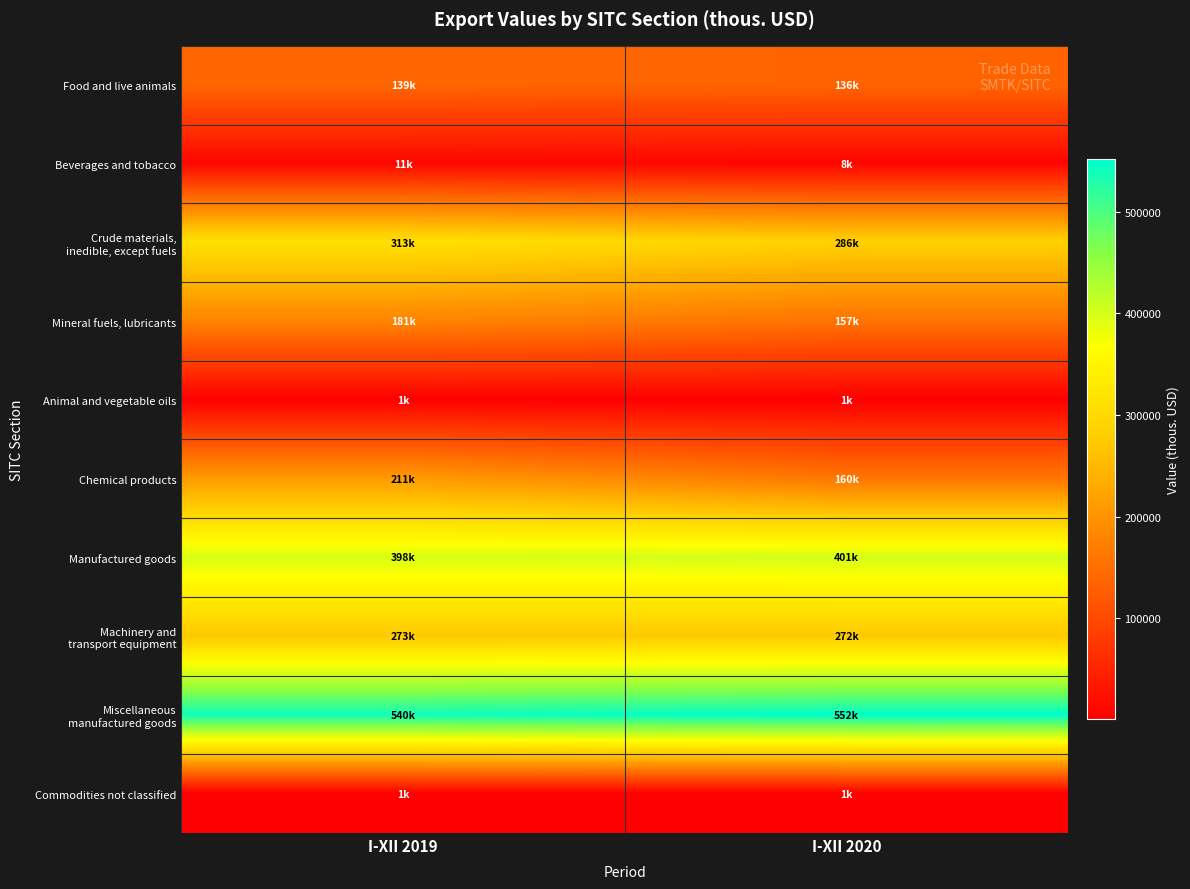

Rank the series by their maximum value, from highest to lowest.

Miscellaneous manufactured goods, Manufactured goods, Crude materials, inedible, except fuels, Machinery and transport equipment, Chemical products, Mineral fuels, lubricants, Food and live animals, Beverages and tobacco, Animal and vegetable oils, Commodities not classified